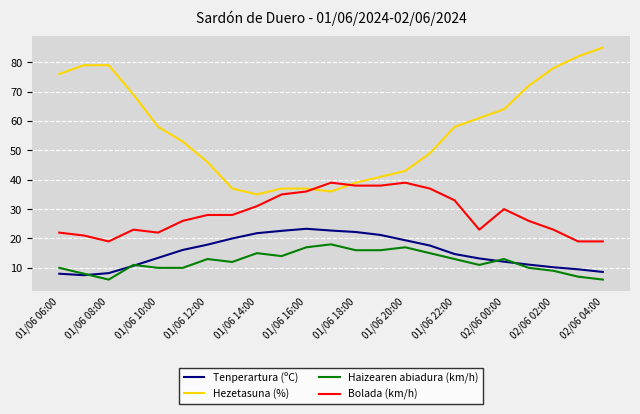

Which series has the largest total across all categories?

Hezetasuna (%)